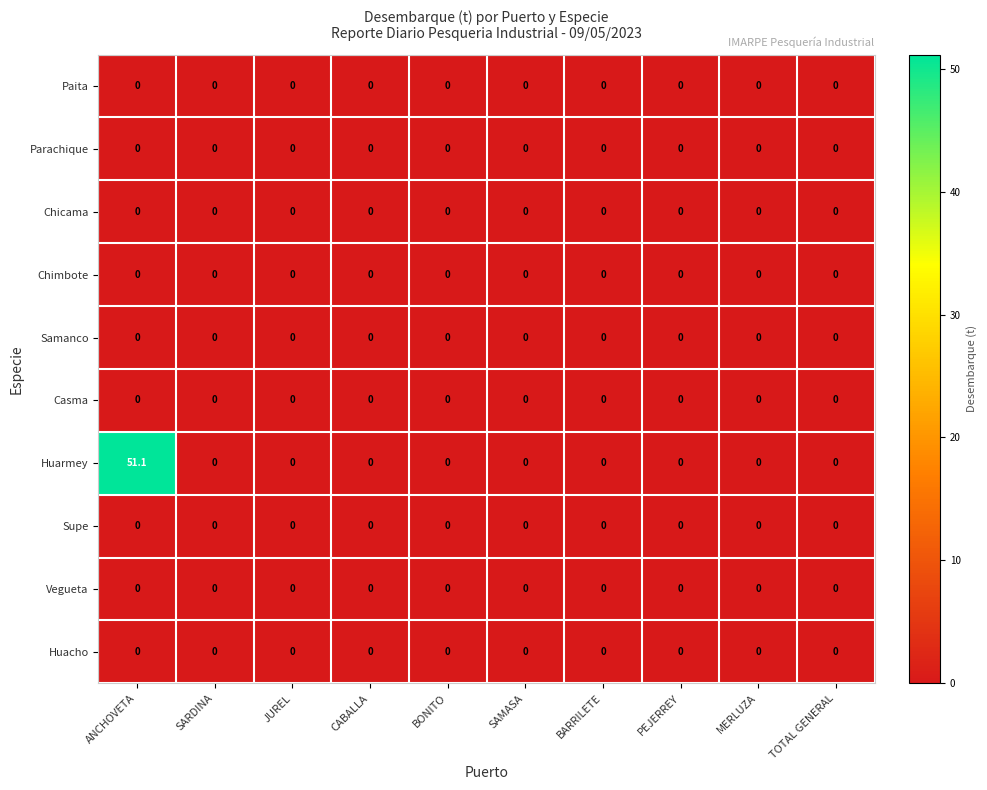

Which series has the largest total across all categories?

Huarmey